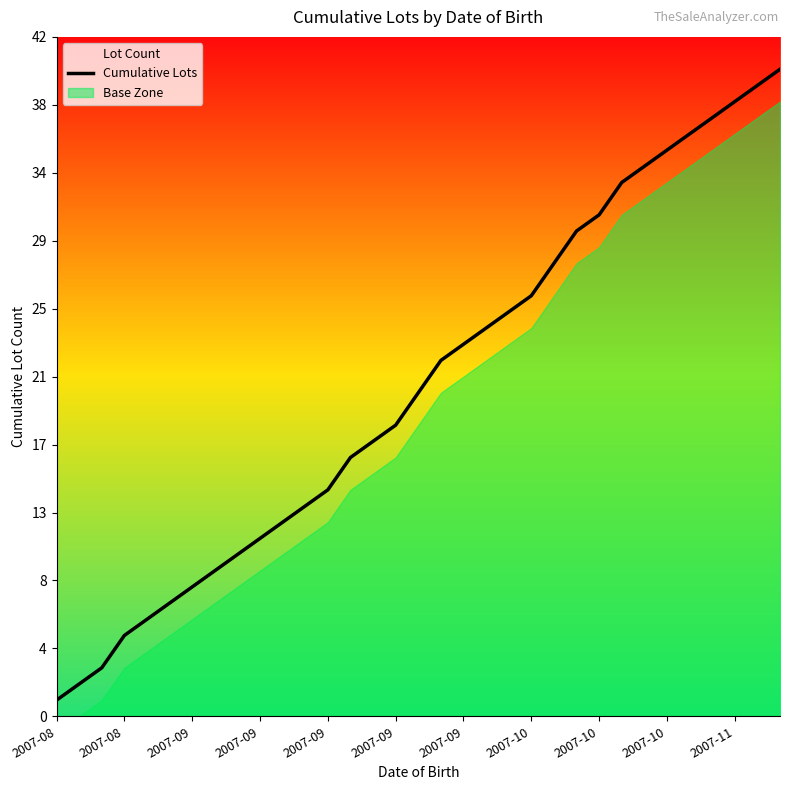

Where is the data nearest to the value 20?

16